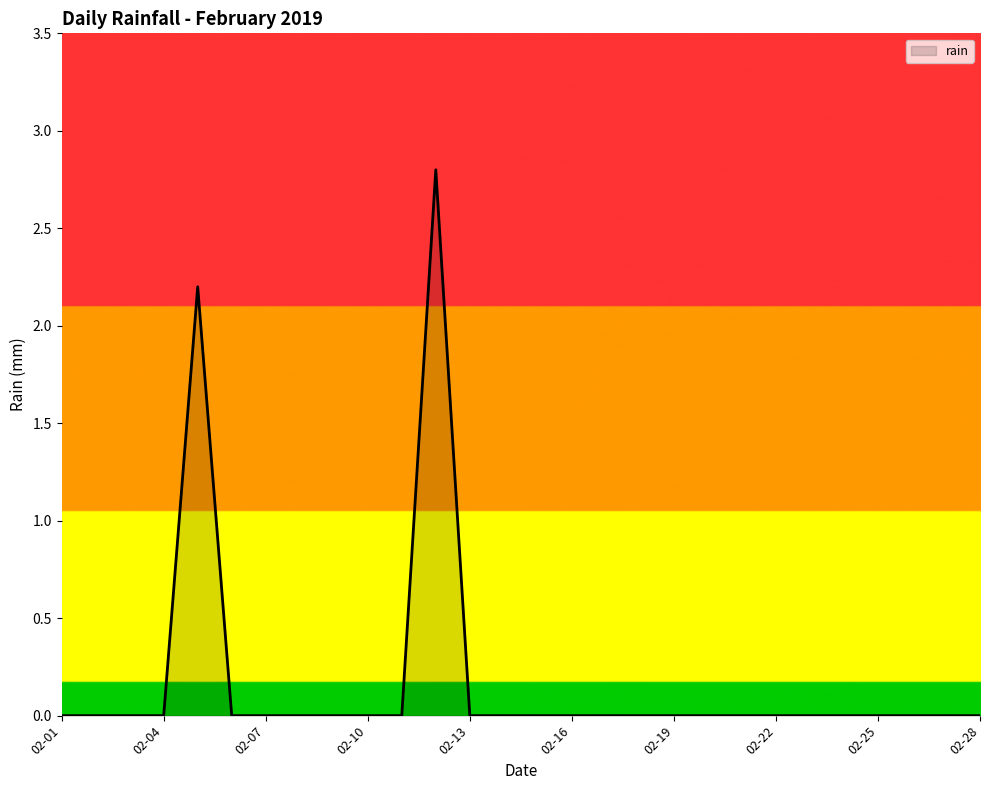

What is the greatest value displayed?

2.8